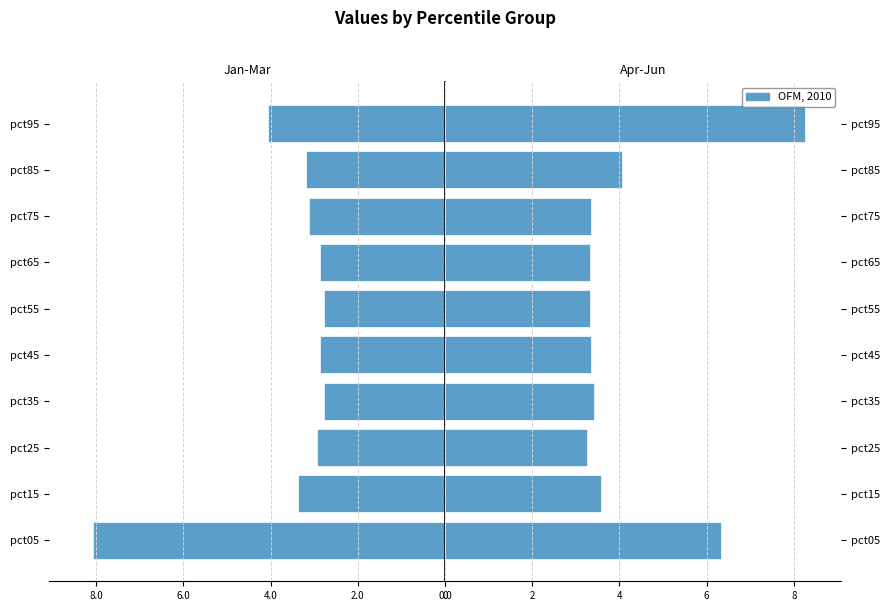

Reading right to left, list all the values displayed in this chart.

Jan-Mar: -4.1	-3.2	-3.1	-2.9	-2.8	-2.9	-2.8	-2.9	-3.4	-8.1
Apr-Jun: 8.3	4.1	3.4	3.3	3.3	3.3	3.4	3.3	3.6	6.3